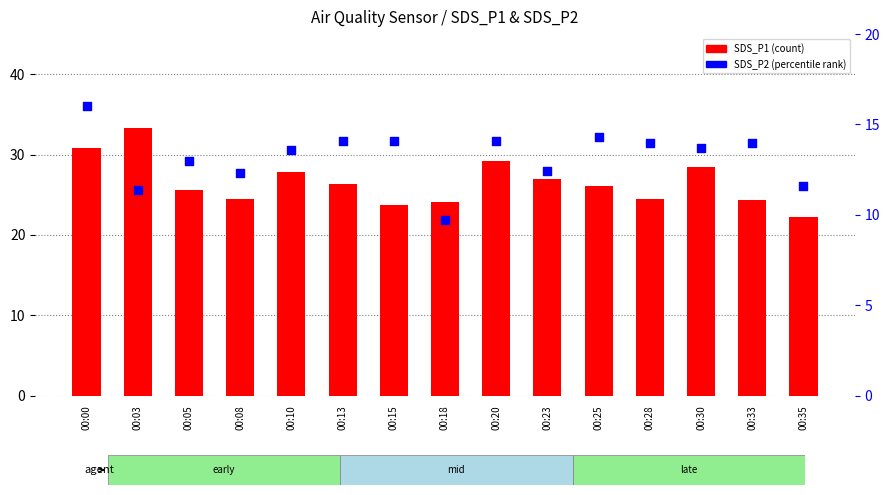

At which category is the sum across all series the highest?

00:00